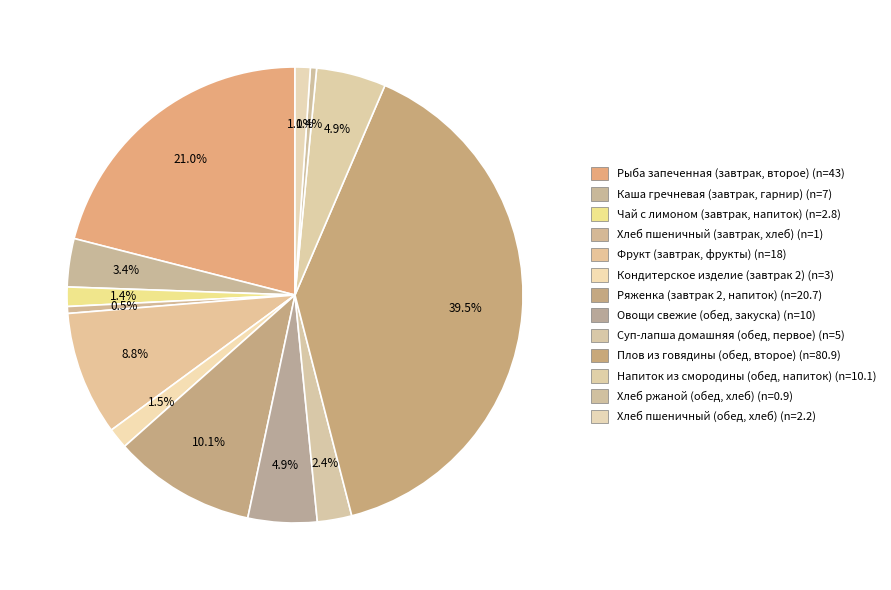

How many slices are in this pie chart?

13